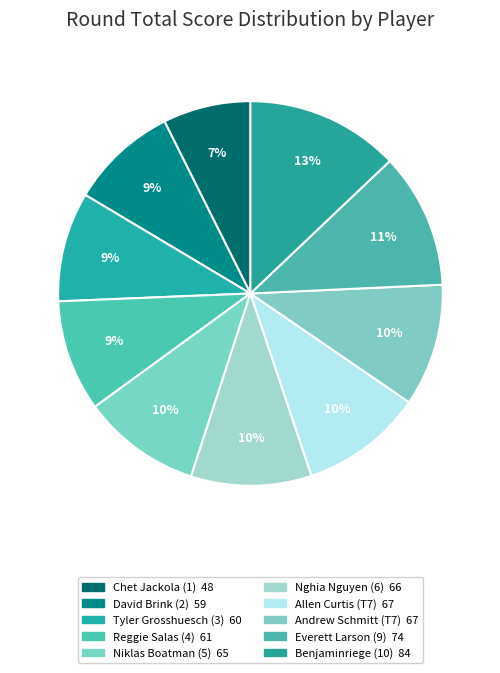

The Benjaminriege (10) slice represents 1% of the pie. True or false?

False